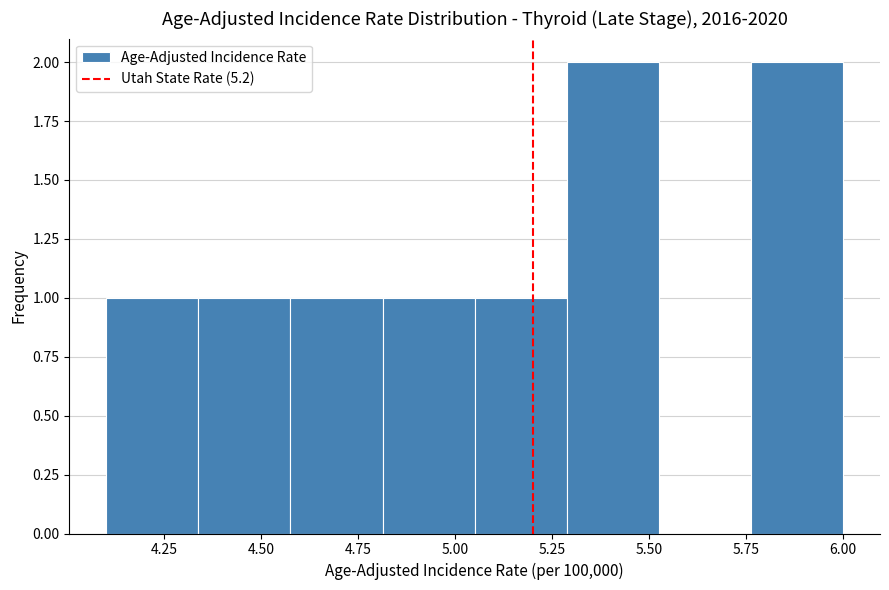

Reading left to right, list every bar in this chart as the range it spans on the x-axis followed by its height. Neither the bar edges nor the heights are printed on the chart, so give them approximately, as read against the axes.

4.10 to 4.35: 1
4.35 to 4.60: 1
4.60 to 4.80: 1
4.80 to 5.05: 1
5.05 to 5.30: 1
5.30 to 5.55: 2
5.55 to 5.75: 0
5.75 to 6.00: 2